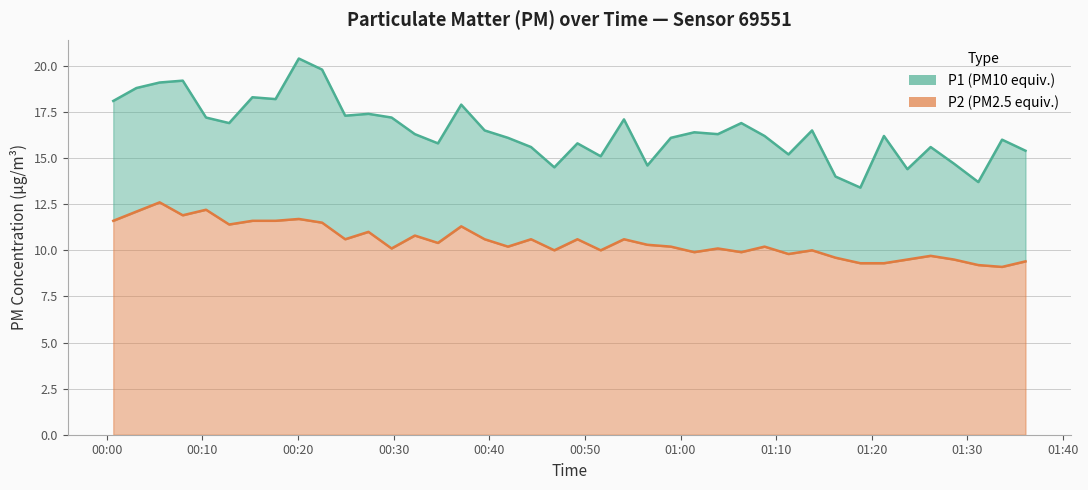

Is the value of P1 (PM10 equiv.) at 00:30 greater than the value of P2 (PM2.5 equiv.) at 30?

Yes